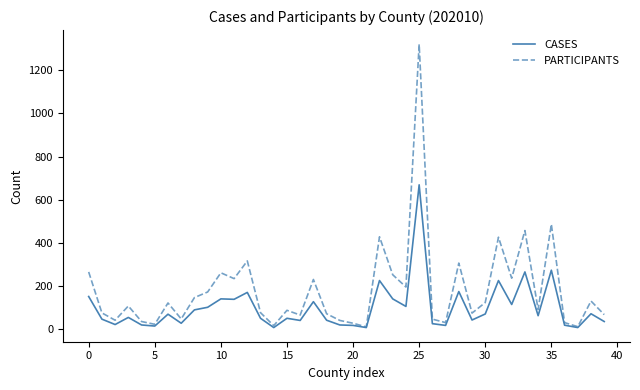

What is the greatest value displayed?

1321